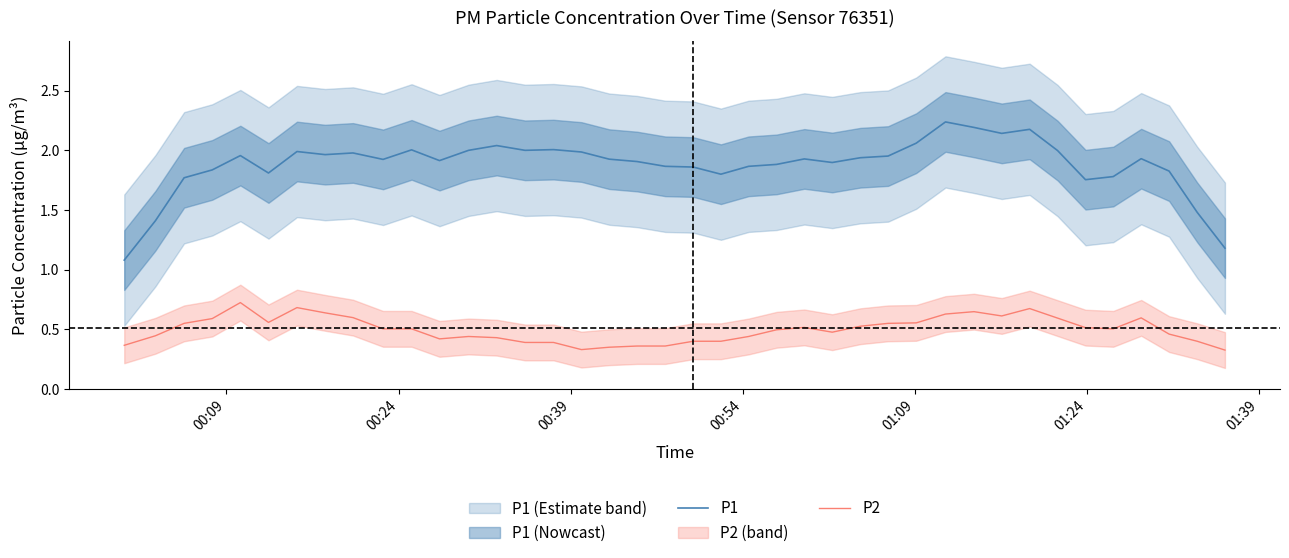

True or false: P1 and P2 cross at least once.

False